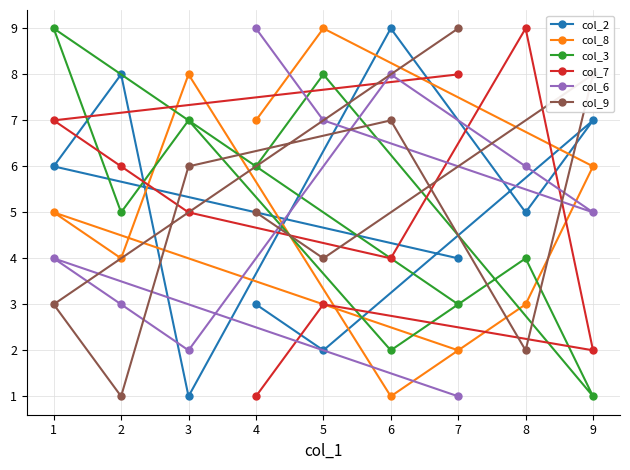

What is the value of the col_9 point at the 5th from the left?

4